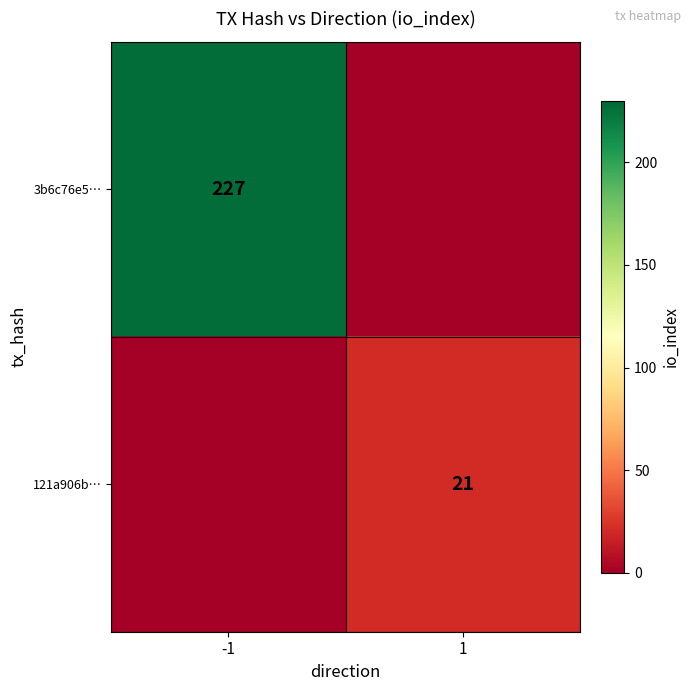

The 121a906b… series shows 21 at 1. True or false?

True